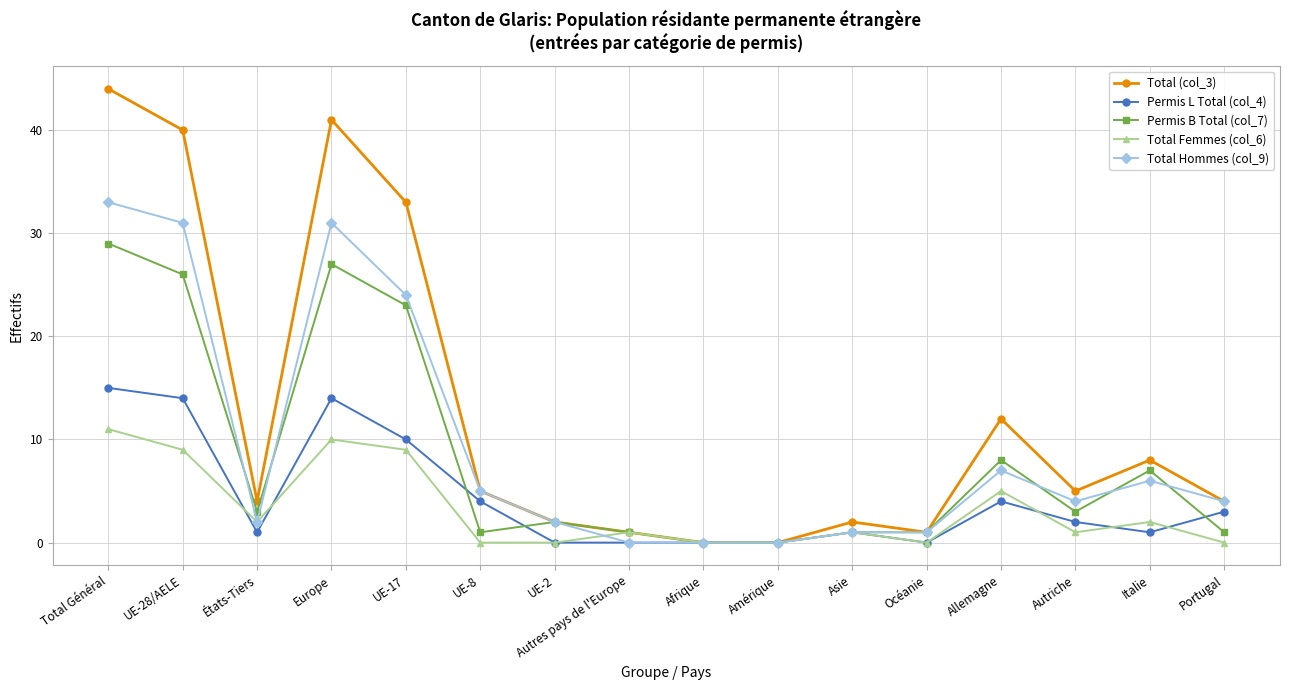

At which label does Permis B Total (col_7) reach its peak?

Total Général